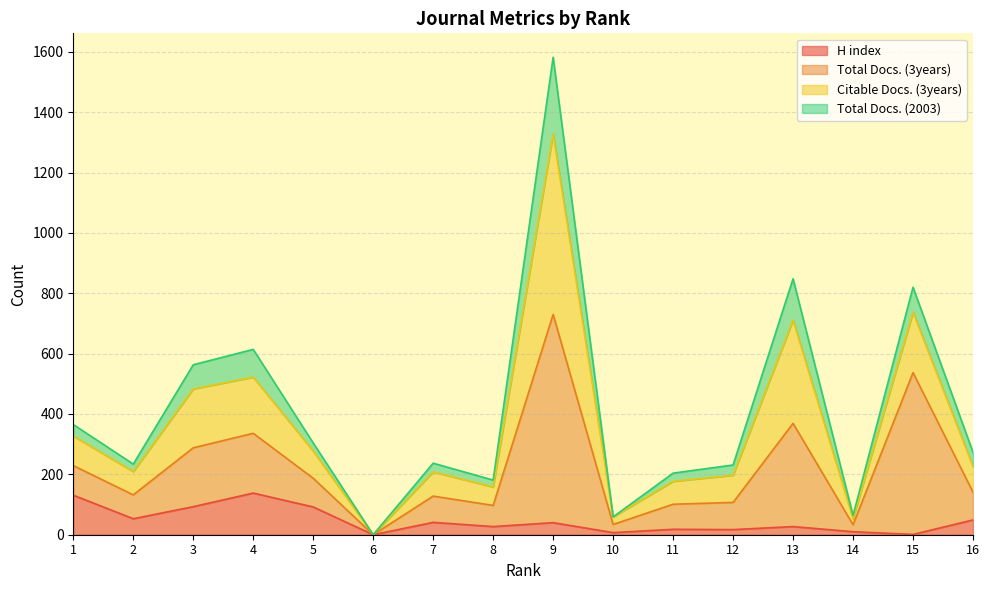

At which category is the sum across all series the highest?

9